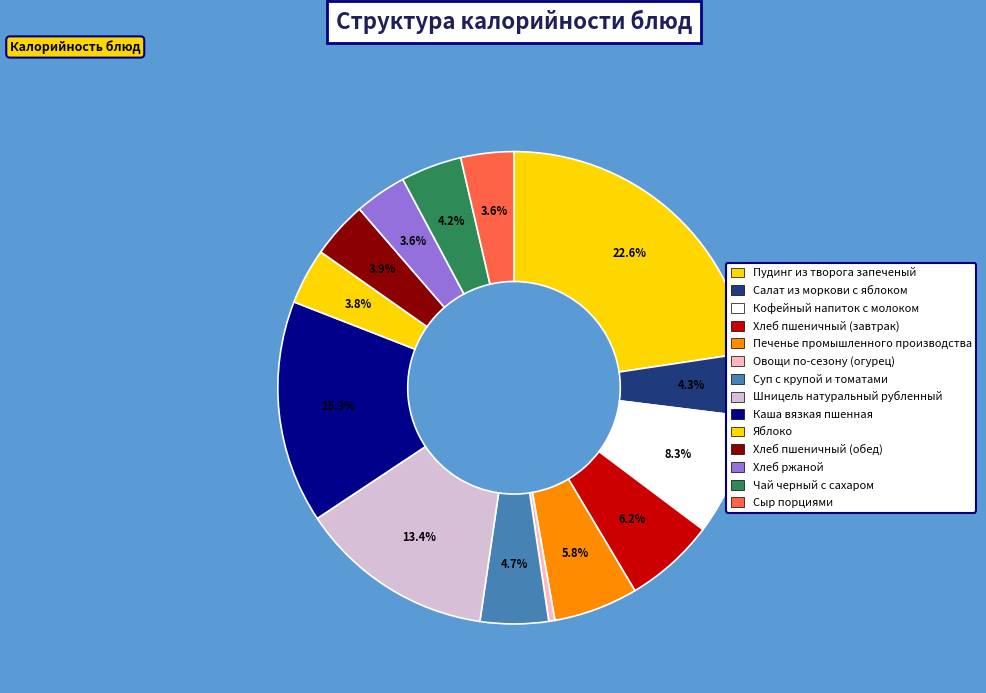

How many slices are in this pie chart?

14